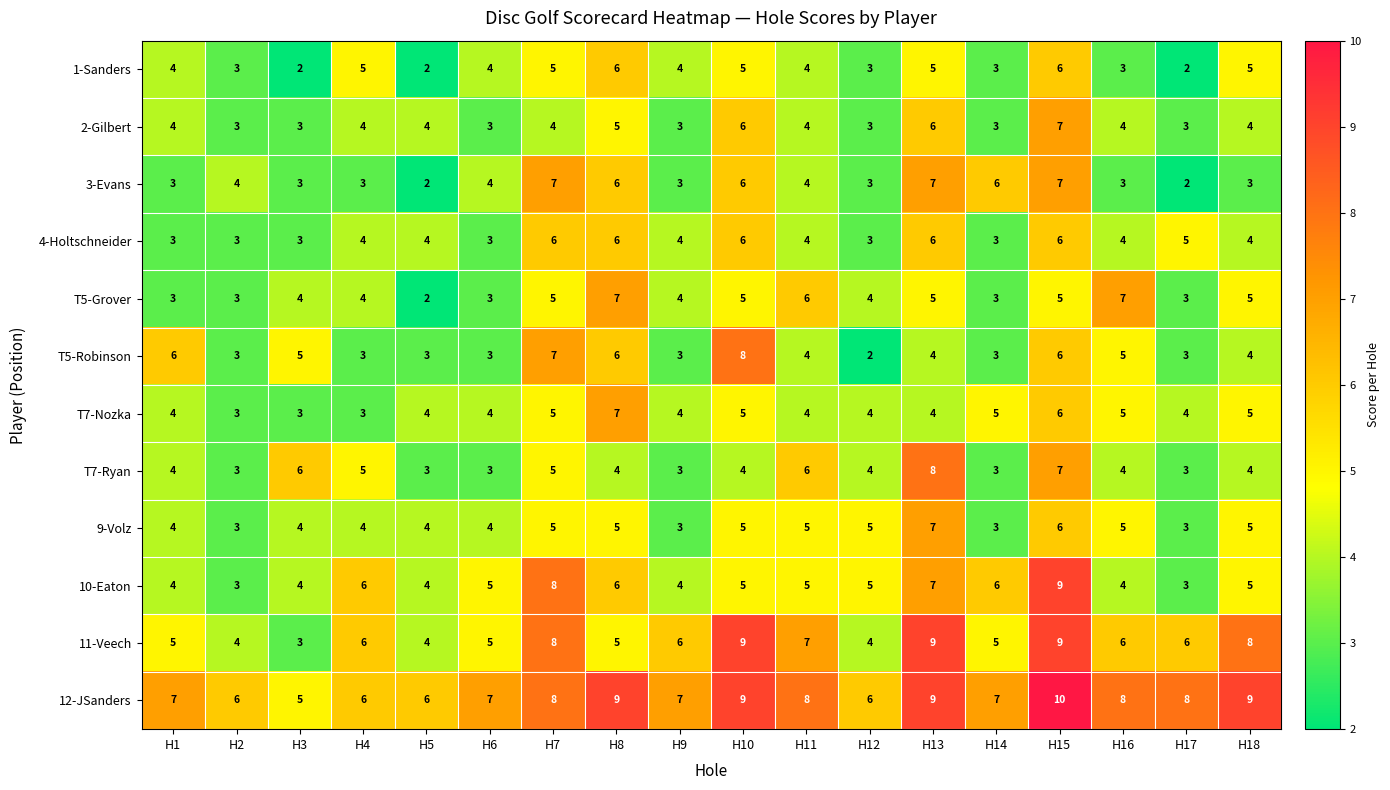

What is the sum of the 3-Evans values at H4 and H7?

10